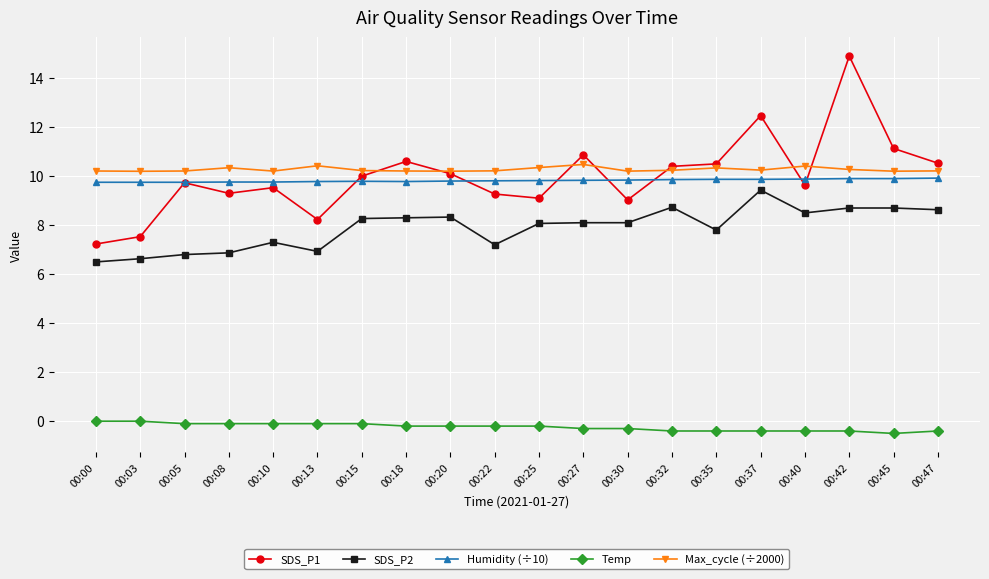

What is the value of the Humidity (÷10) point at the 4th from the left?

9.8